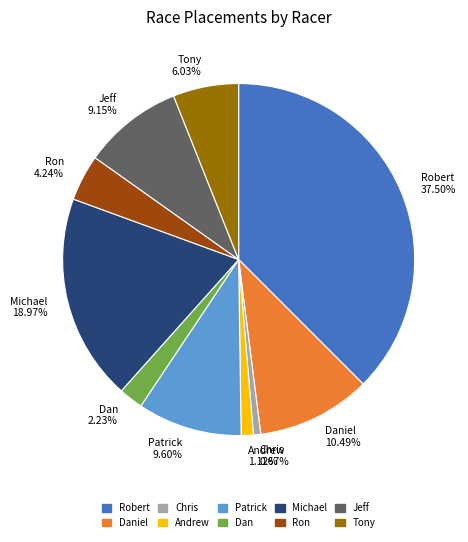

To the nearest percent, what is the average slice percentage?

10%